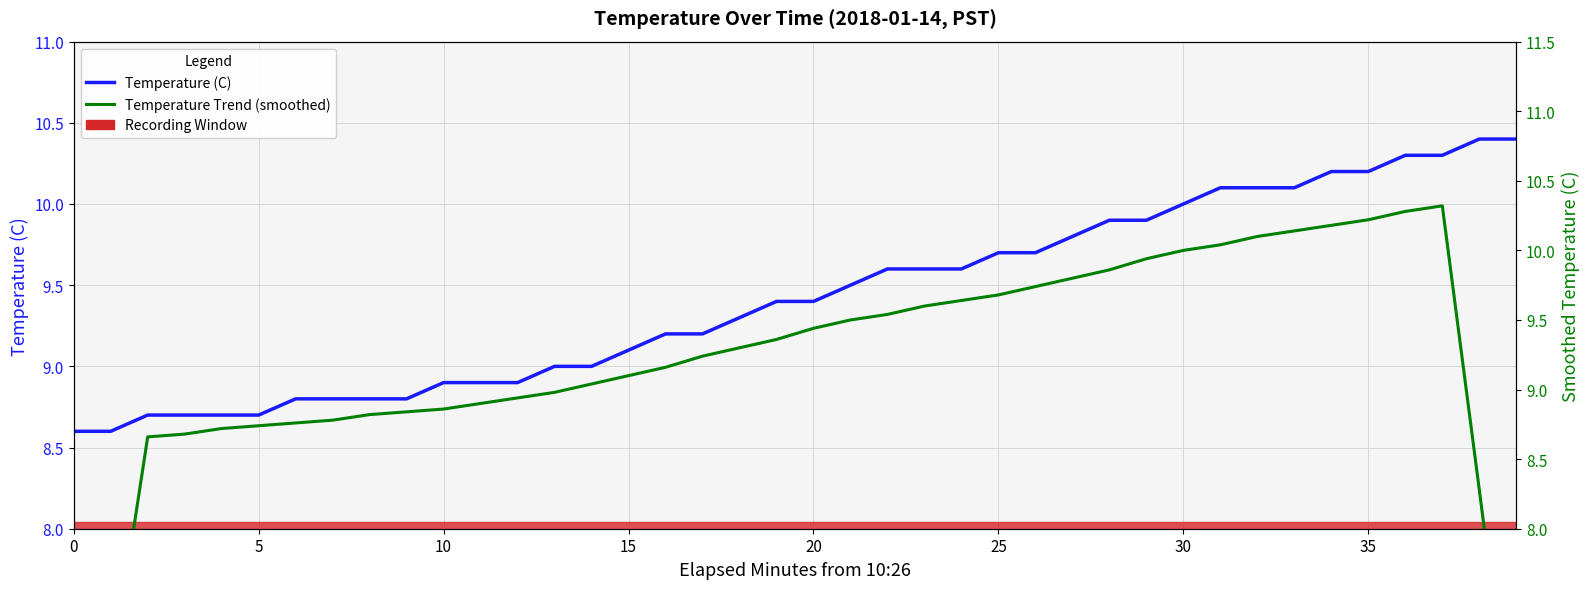

Which label corresponds to the largest value in the chart?

38